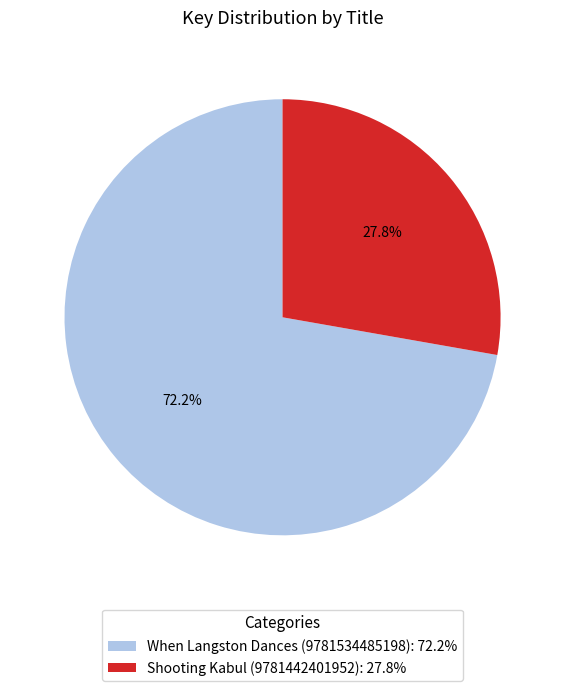

Which category has the smallest portion of the pie?

Shooting Kabul (9781442401952)